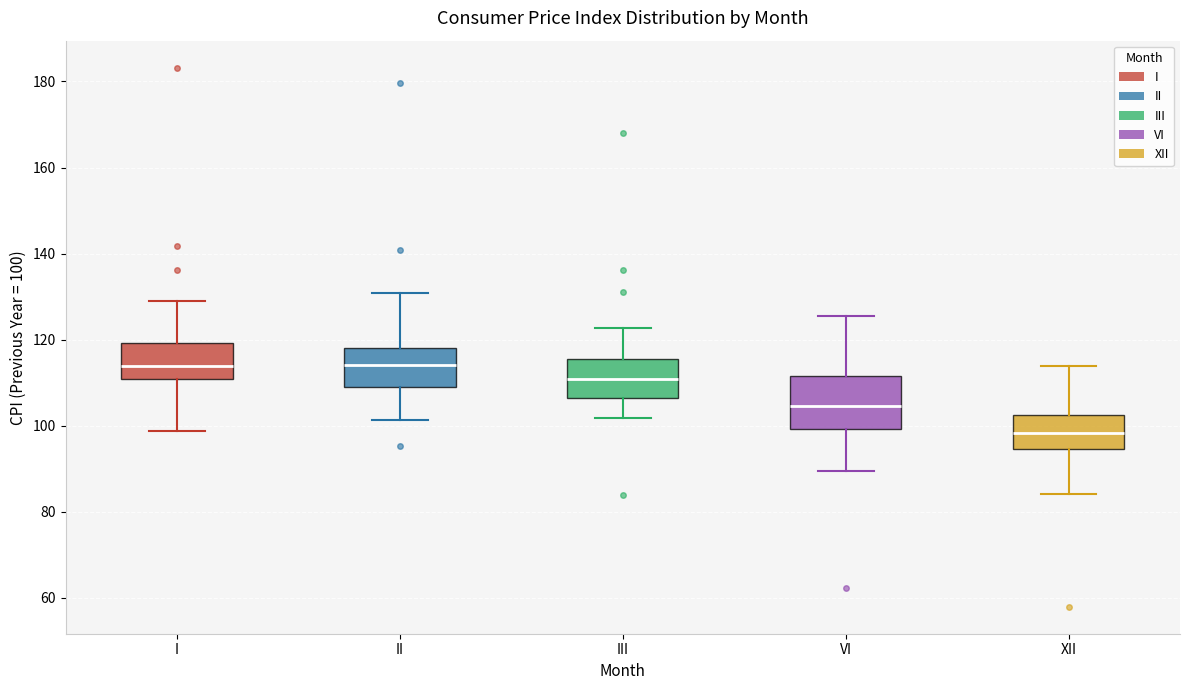

Comparing the boxes themselves (not the whiskers), which one is the tallest?

VI